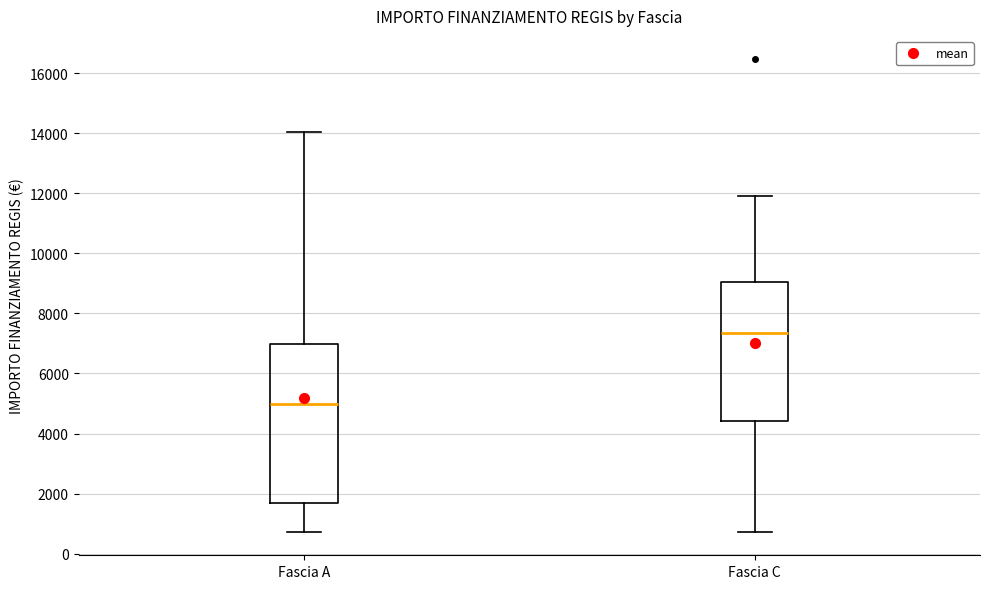

Which box has the highest median line?

Fascia C